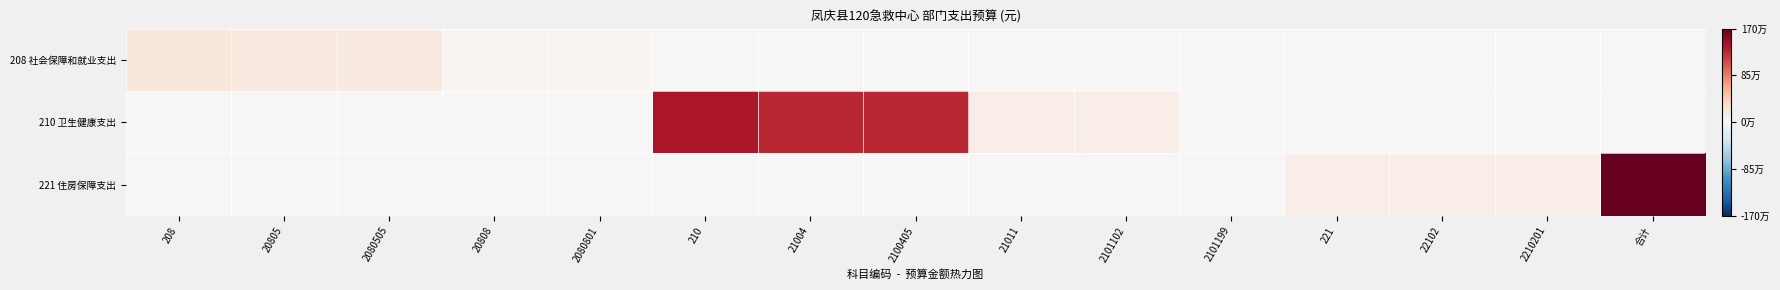

At 21004, list the series in order from largest to smallest.

210 卫生健康支出, 208 社会保障和就业支出, 221 住房保障支出